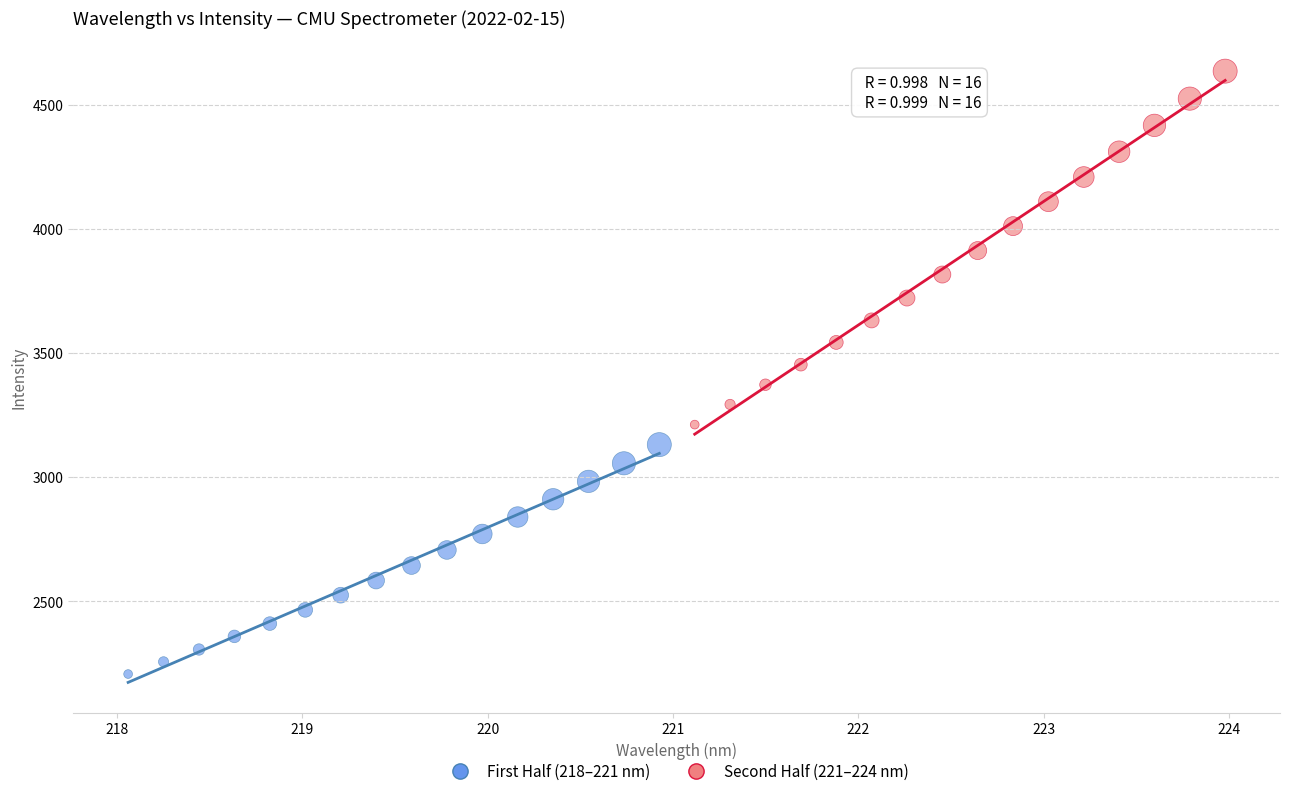

Which series has the widest spread of Y values?

Second Half (221–224 nm)